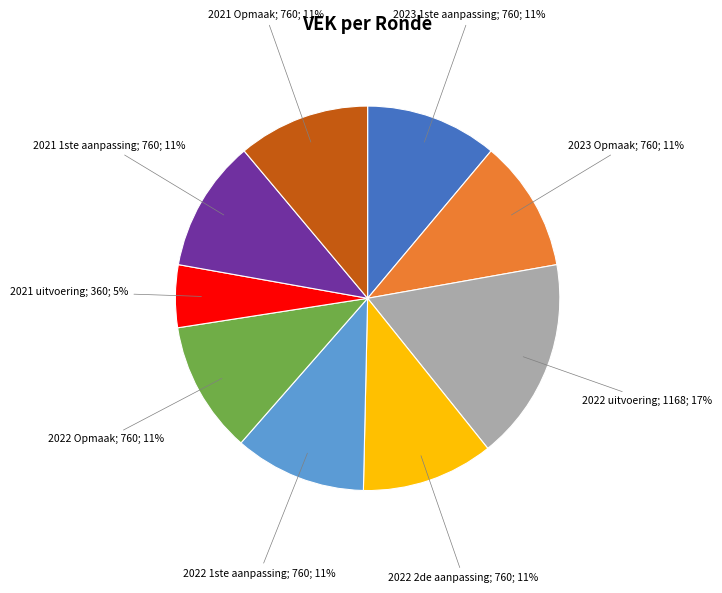

Is there a majority slice in this chart?

No